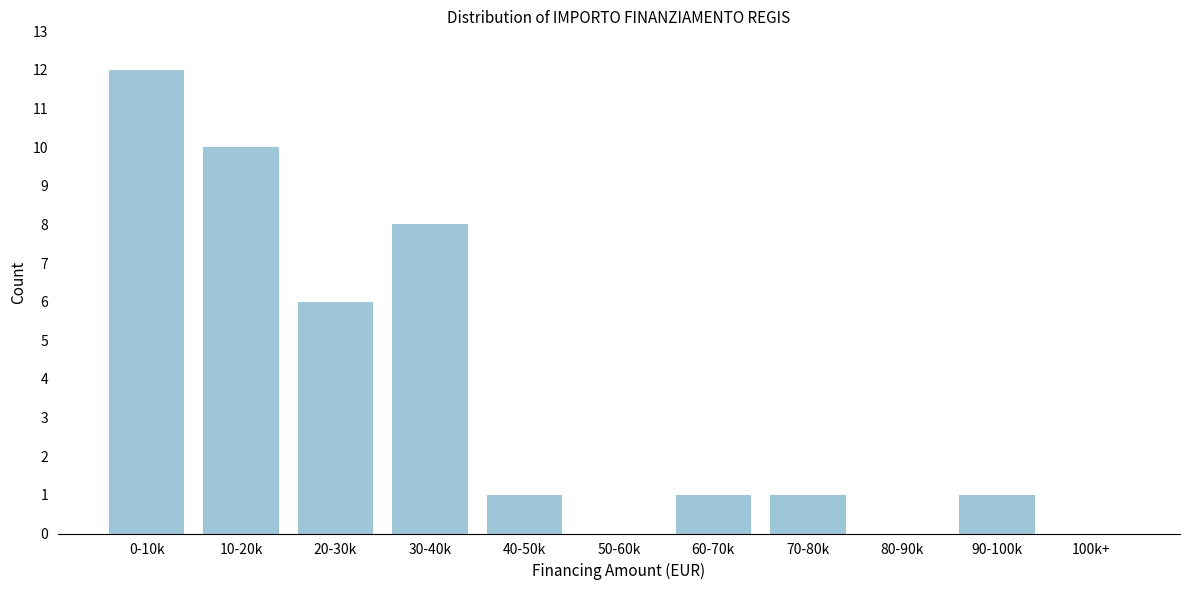

Reading left to right, extract all data points from this chart.

0-10k=12	10-20k=10	20-30k=6	30-40k=8	40-50k=1	50-60k=0	60-70k=1	70-80k=1	80-90k=0	90-100k=1	100k+=0